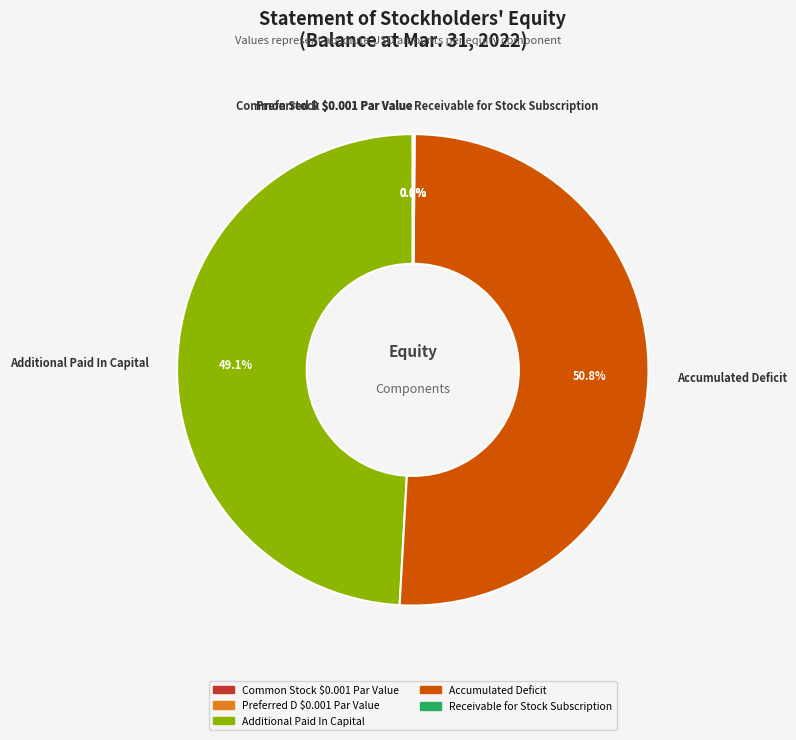

Is there a majority slice in this chart?

Yes